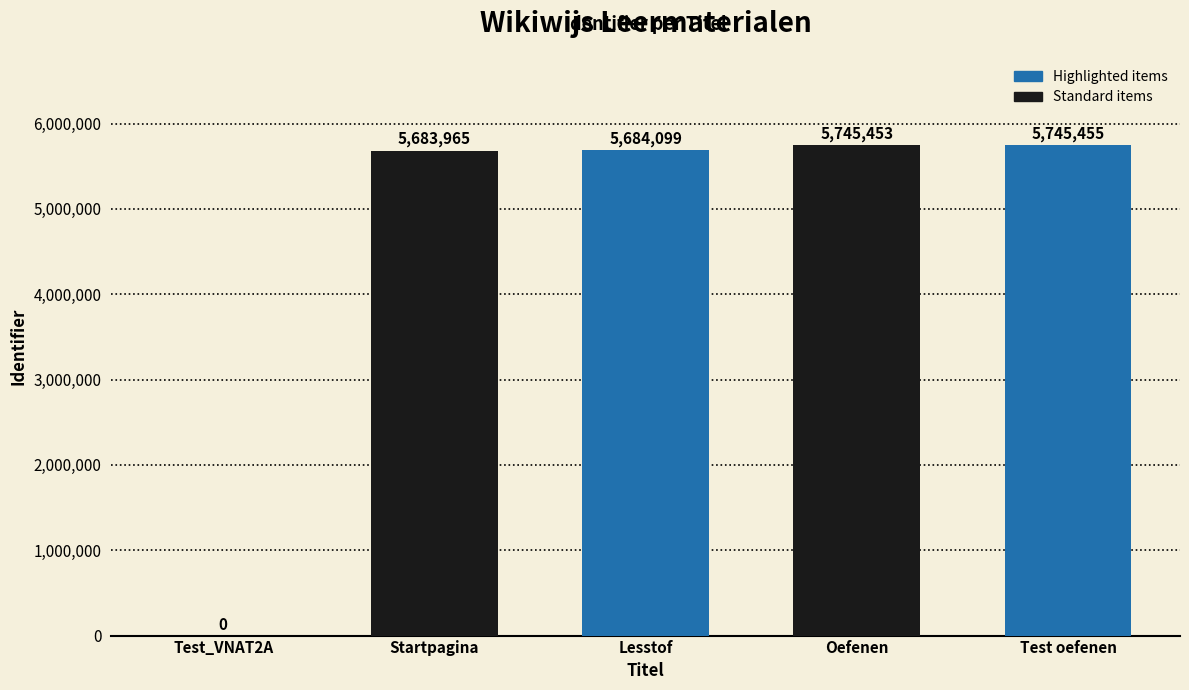

Is it true that the value at Oefenen is 9308277?

False